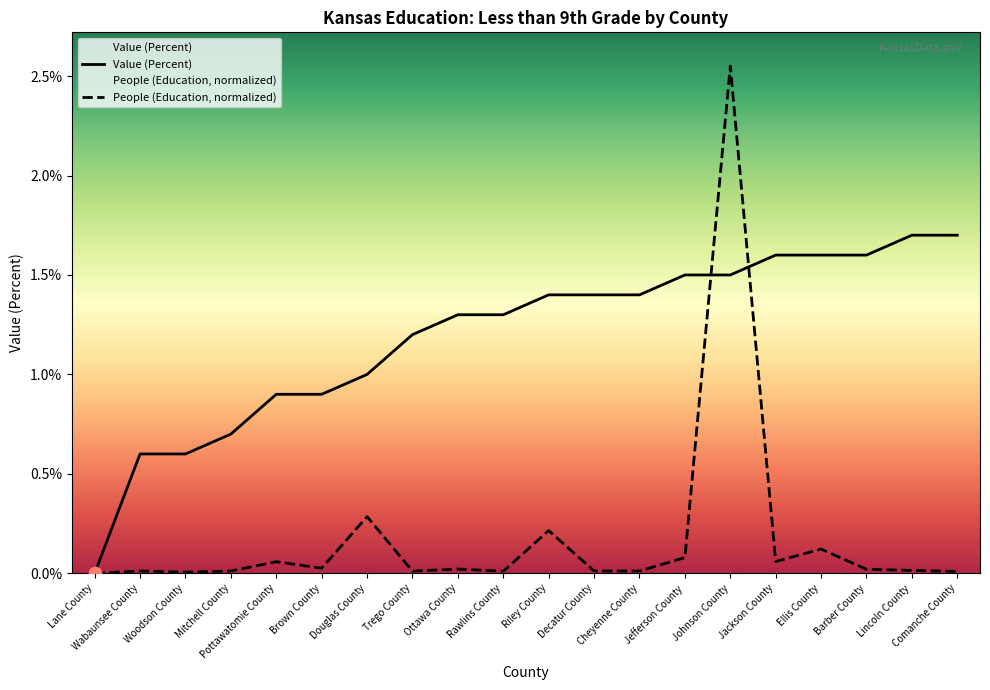

Which series has the largest total across all categories?

Value (Percent)